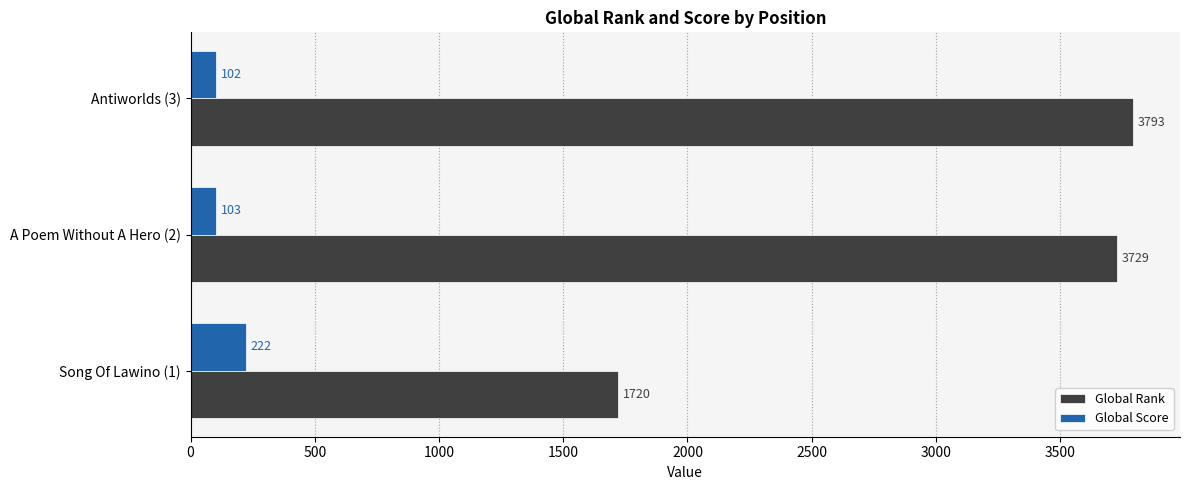

Where is Global Rank nearest to the value 2756?

A Poem Without A Hero (2)